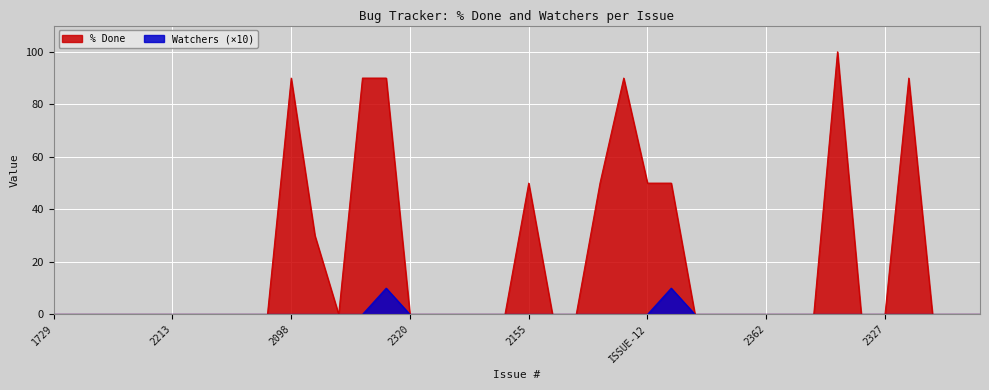

Reading left to right, what are all the values shown in this chart?

% Done: 1729=0	1731=0	2323=0	2324=0	2237=0	2213=0	2260=0	2216=0	2165=0	2313=0	2098=90	2242=30	2447=0	2318=90	2359=90	2320=0	2350=0	2319=0	2348=0	2349=0	2155=50	2236=0	2261=0	2384=50	2295=90	ISSUE-12=50	ISSUE-17=50	ISSUE-14=0	2163=0	2225=0	2362=0	1613=0	1680=0	2378=100	2346=0	2327=0	1989=90	1783=0	1799=0	2108=0
Watchers: 1729=0	1731=0	2323=0	2324=0	2237=0	2213=0	2260=0	2216=0	2165=0	2313=0	2098=0	2242=0	2447=0	2318=0	2359=10	2320=0	2350=0	2319=0	2348=0	2349=0	2155=0	2236=0	2261=0	2384=0	2295=0	ISSUE-12=0	ISSUE-17=10	ISSUE-14=0	2163=0	2225=0	2362=0	1613=0	1680=0	2378=0	2346=0	2327=0	1989=0	1783=0	1799=0	2108=0